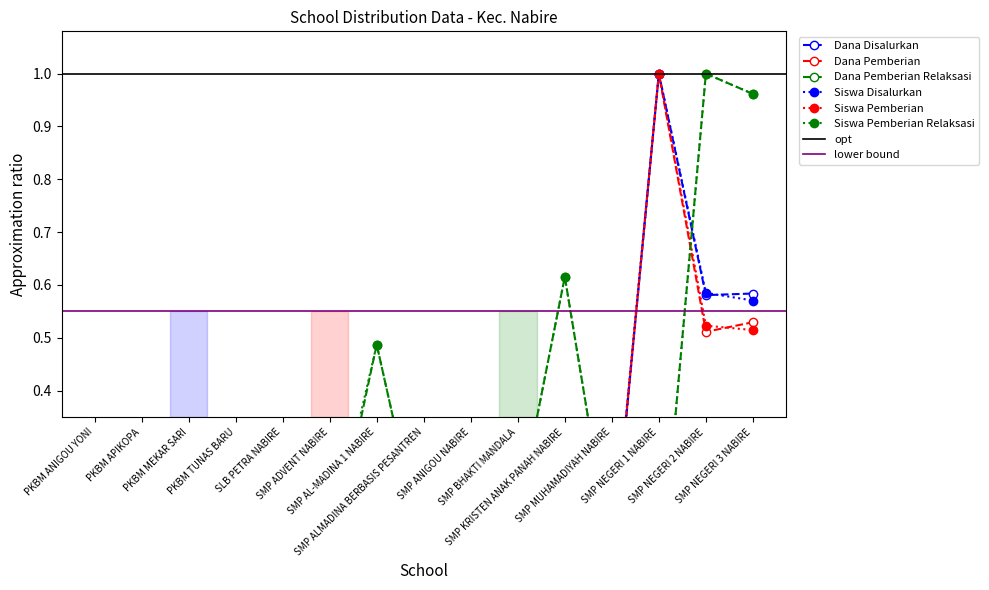

What is the label of the 10th point from the right?

SMP ADVENT NABIRE